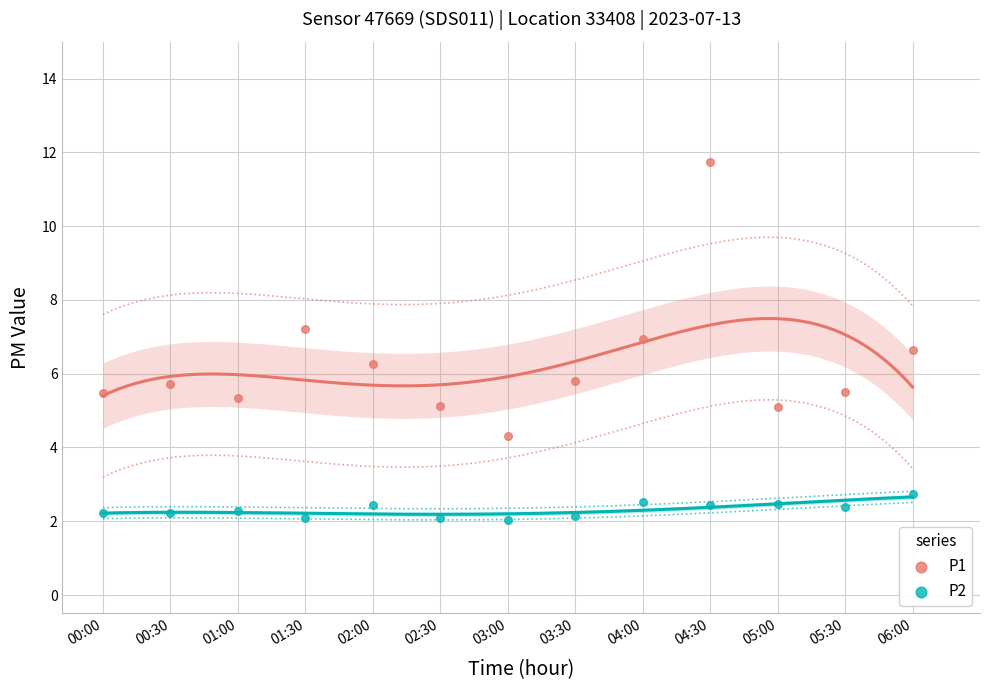

Which series contains the lowest Y value?

P2